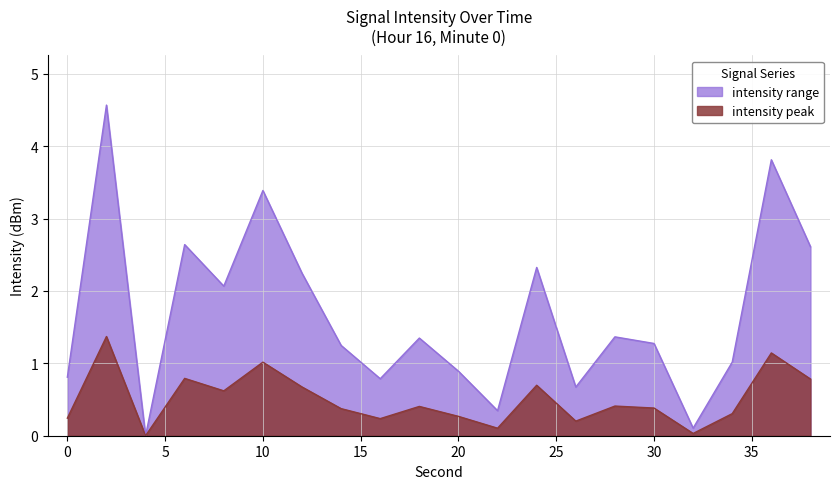

How many interior local valleys (lower than both neighbors) does the data have?

6